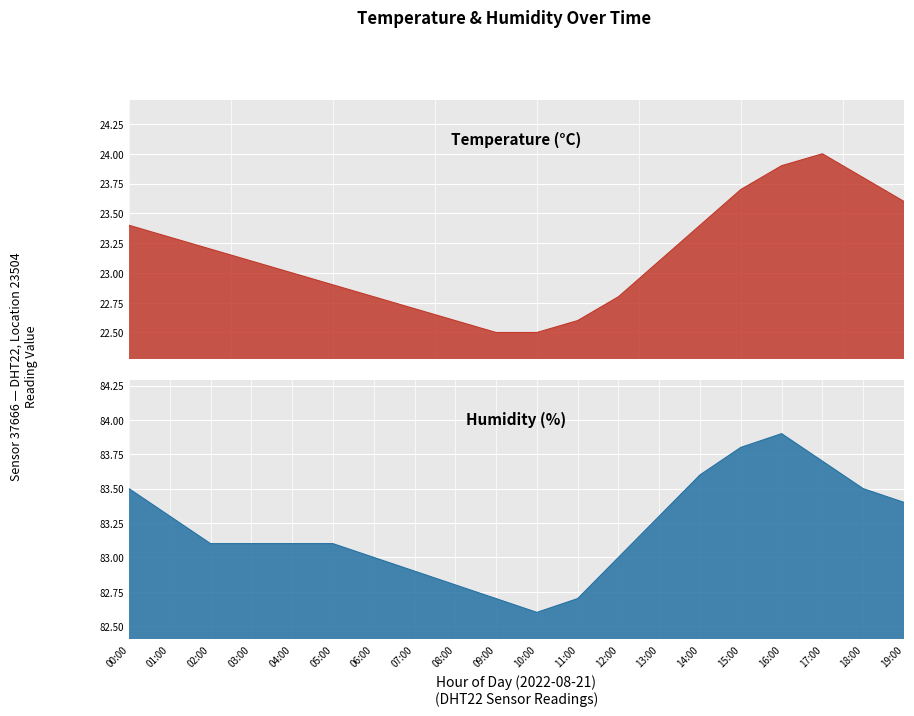

What is the label of the 8th point from the left?

07:00